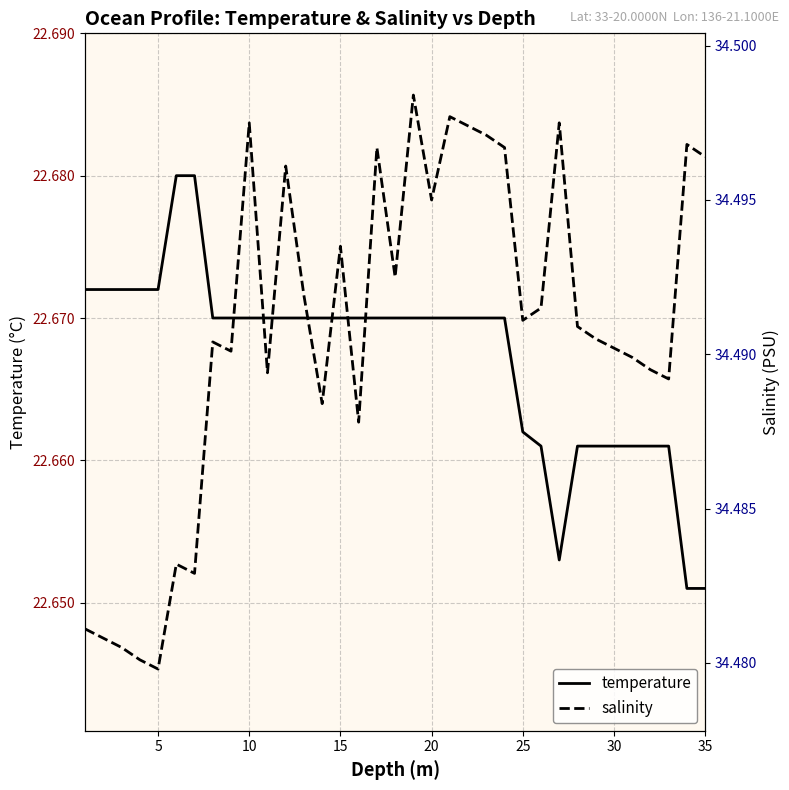

Which series changed the most between 15 and 29?

temperature